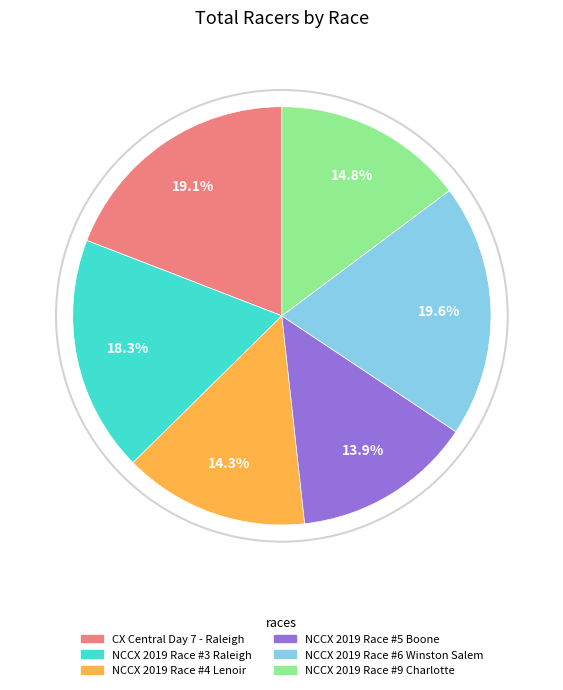

To the nearest percent, what portion does NCCX 2019 Race #3 Raleigh represent?

18%